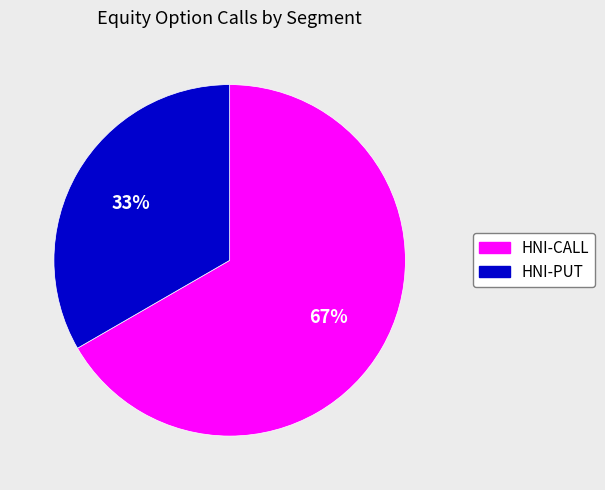

What percentage is the HNI-CALL slice, to the nearest percent?

67%